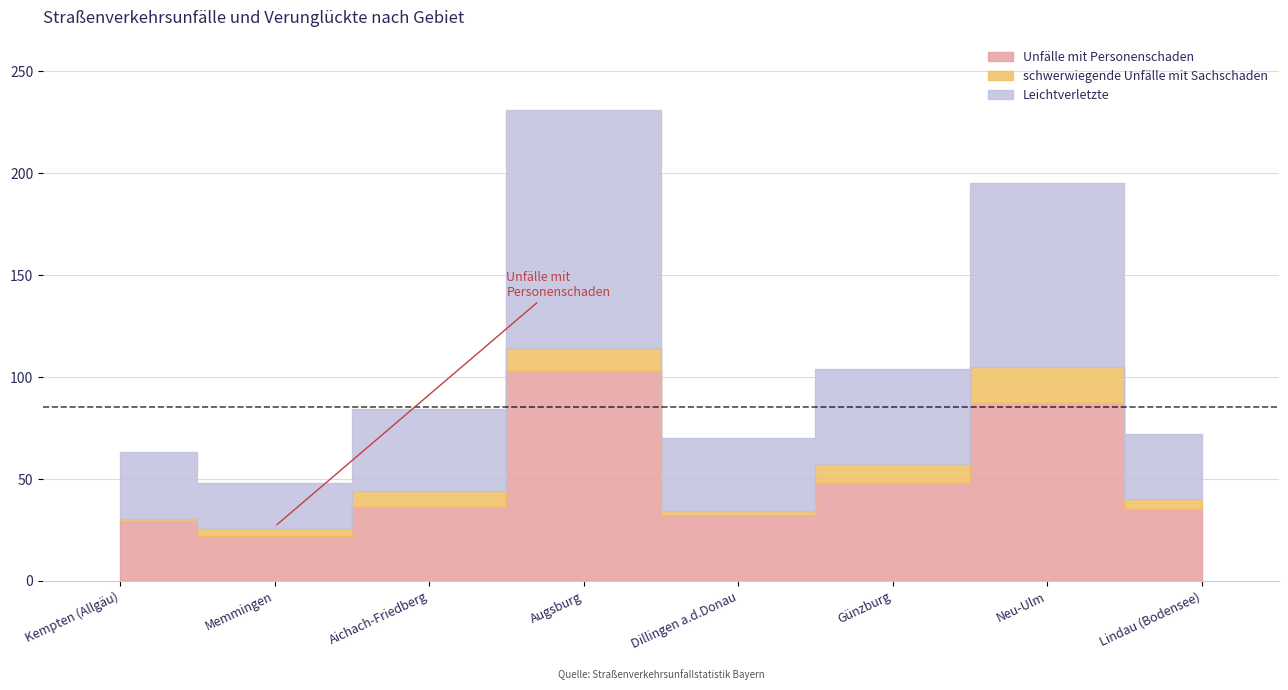

Reading right to left, list all the values displayed in this chart.

Unfälle mit Personenschaden: 35	87	48	32	103	36	22	29
schwerwiegende Unfälle mit Sachschaden: 5	18	9	2	11	8	4	1
Leichtverletzte: 32	90	47	36	117	40	22	33